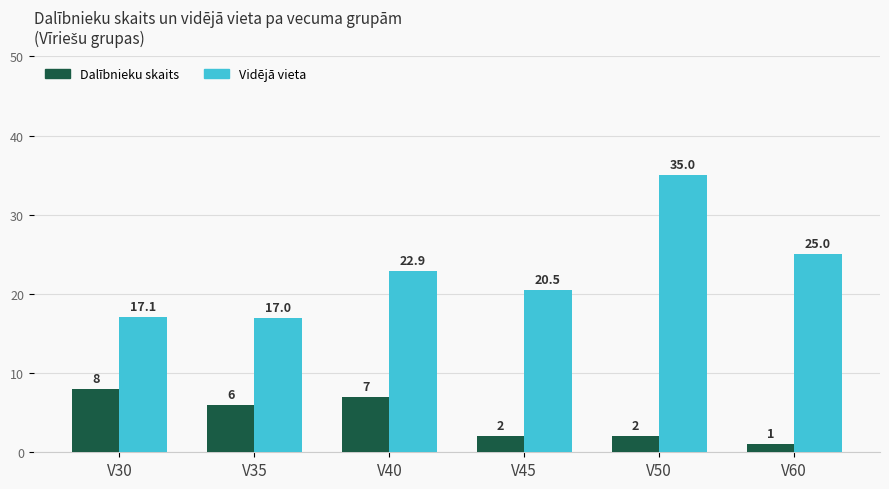

How many bars are there in total?

12